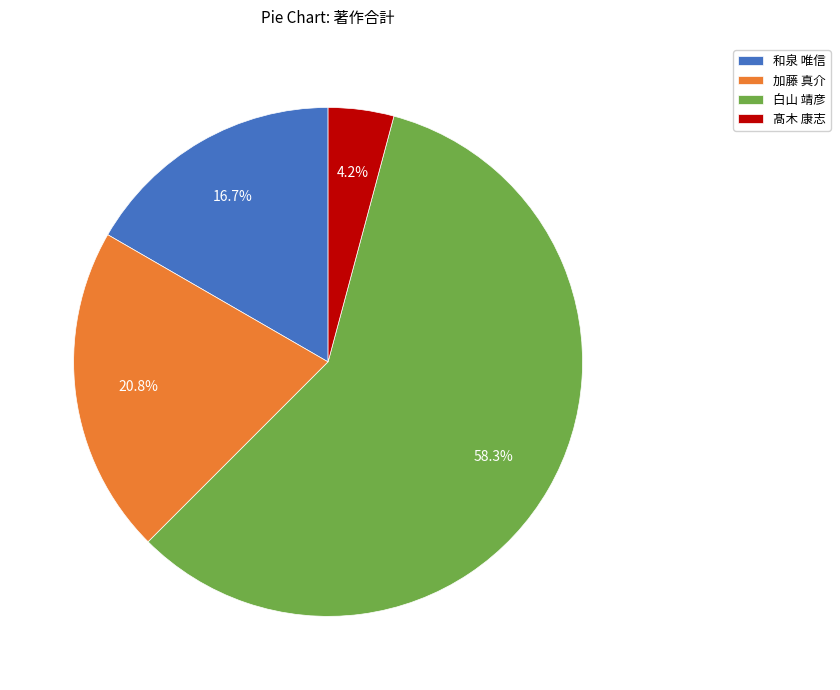

Does any single category account for the majority?

Yes